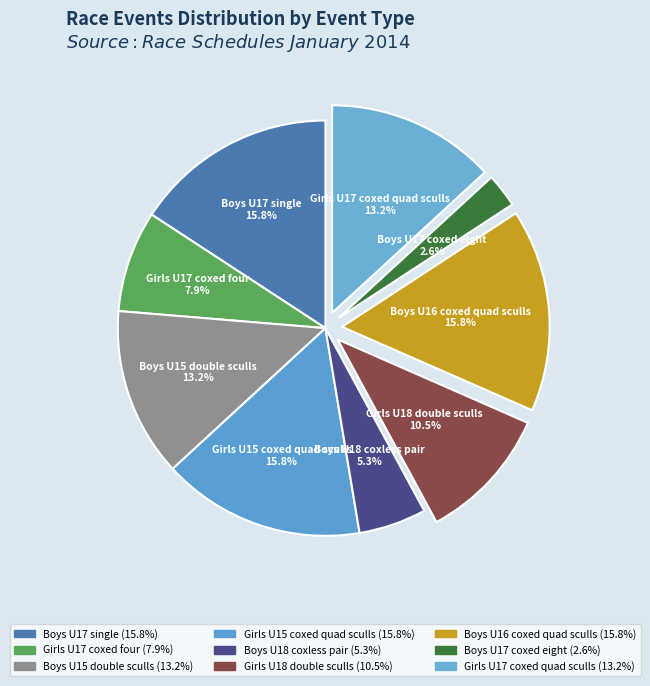

What is the total percentage of Girls U18 double sculls and Boys U15 double sculls?

23.7%